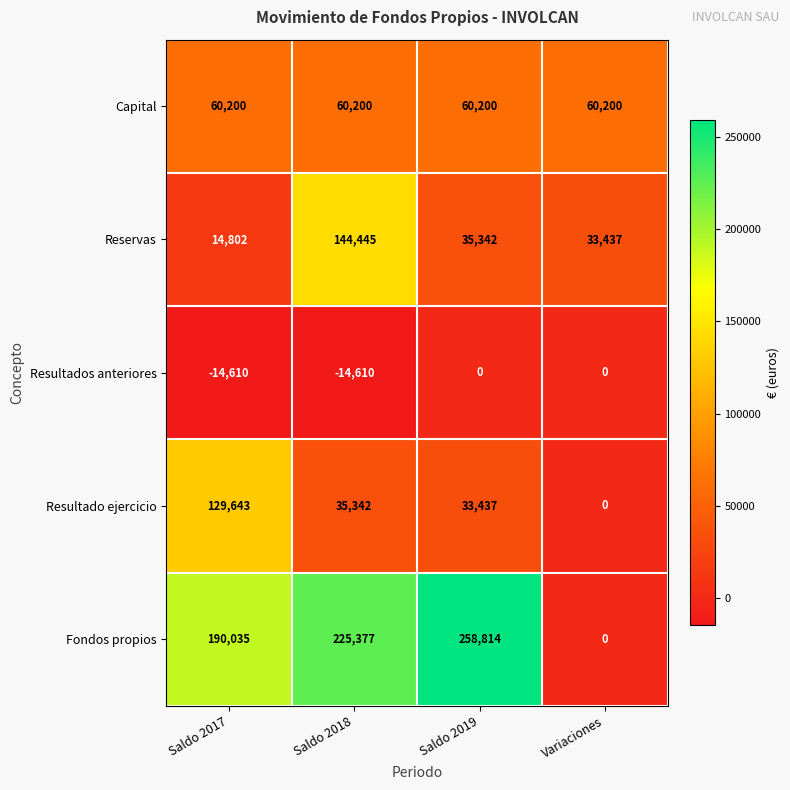

Reading right to left, extract all data points from this chart.

Capital: 60200	60200	60200	60200
Reservas: 33437	35342	144445	14802
Resultados anteriores: 0	0	-14610	-14610
Resultado ejercicio: 0	33437	35342	129643
Fondos propios: 0	258814	225377	190035